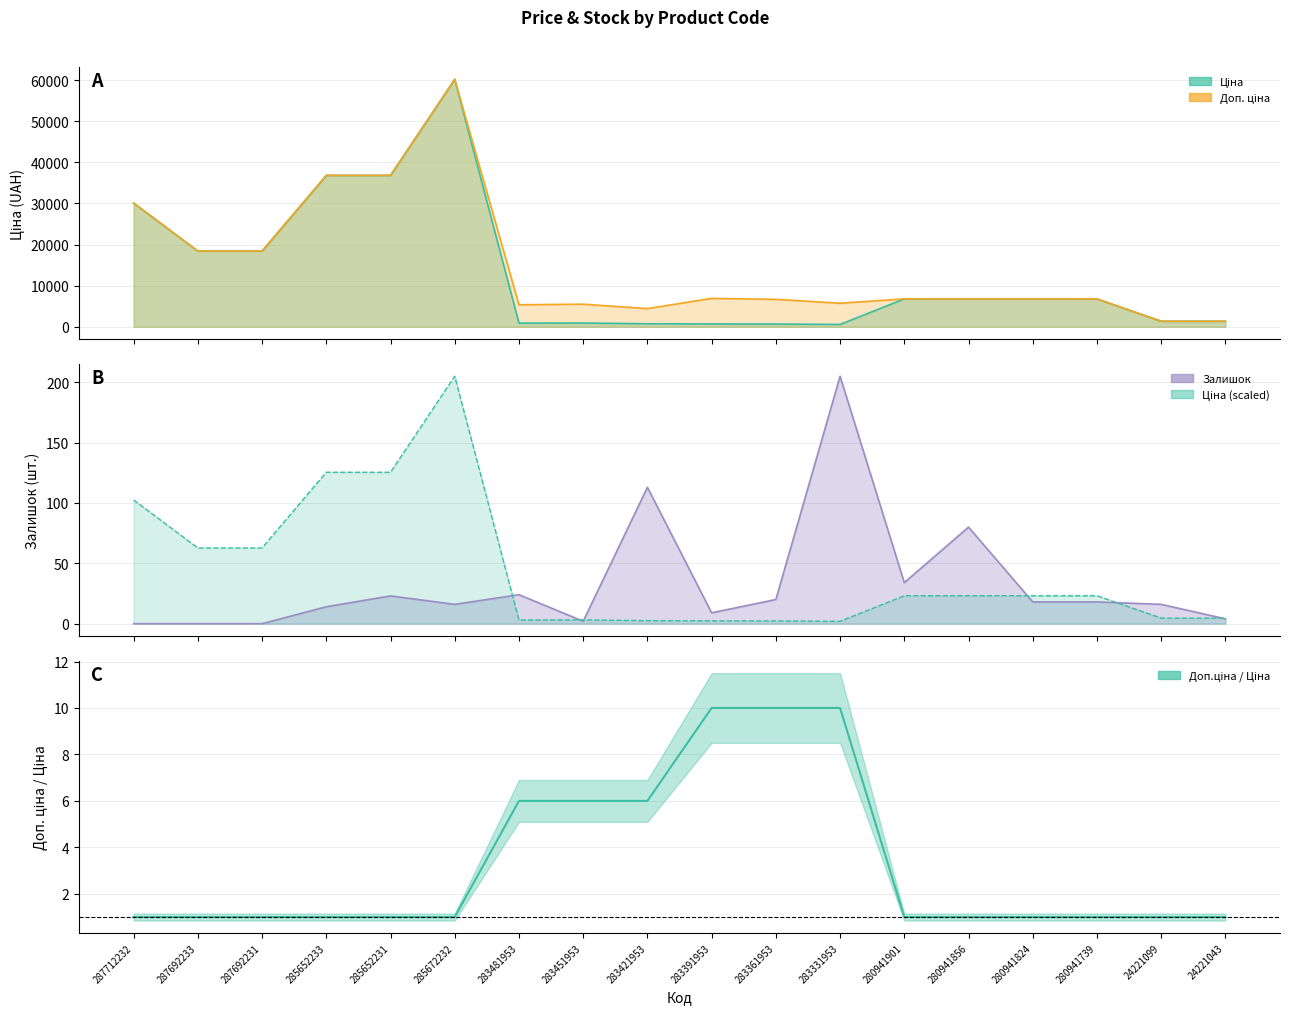

Is it true that the value at 280941824 is 0.5?

False